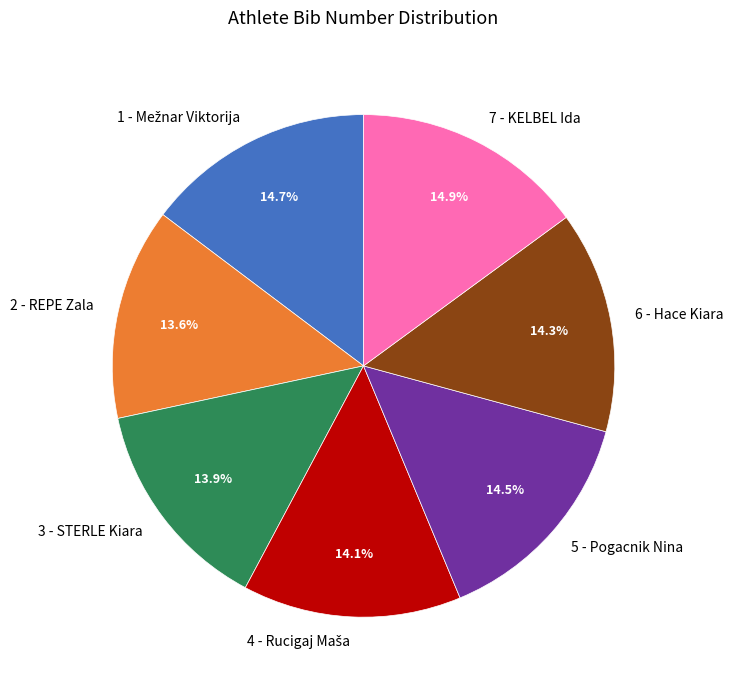

How much of the chart is everything except 6 - Hace Kiara?

85.7%